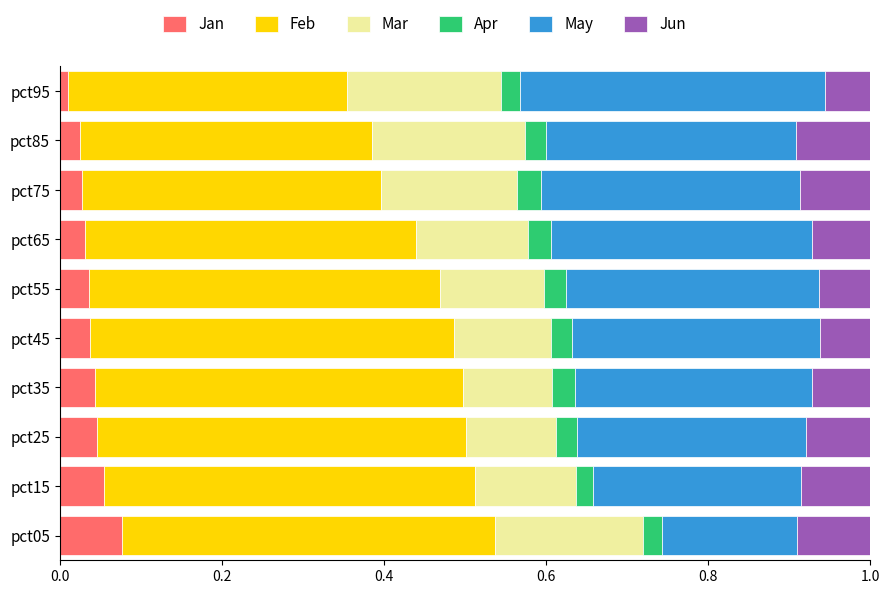

What is the total value across all series at pct35?

1.0